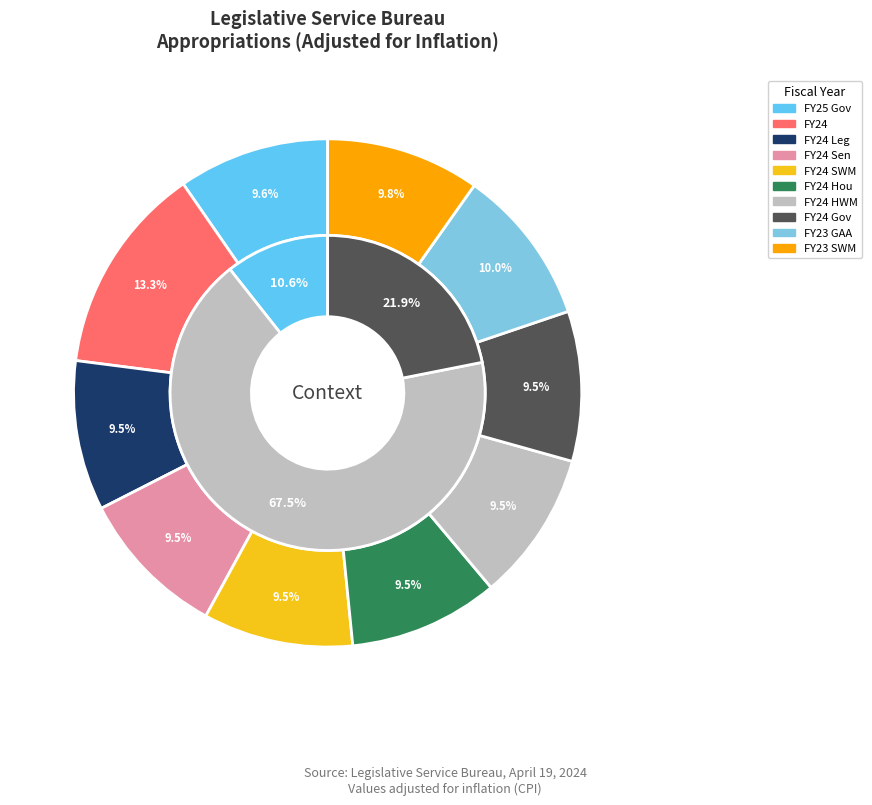

What is the largest slice in the pie chart?

FY24